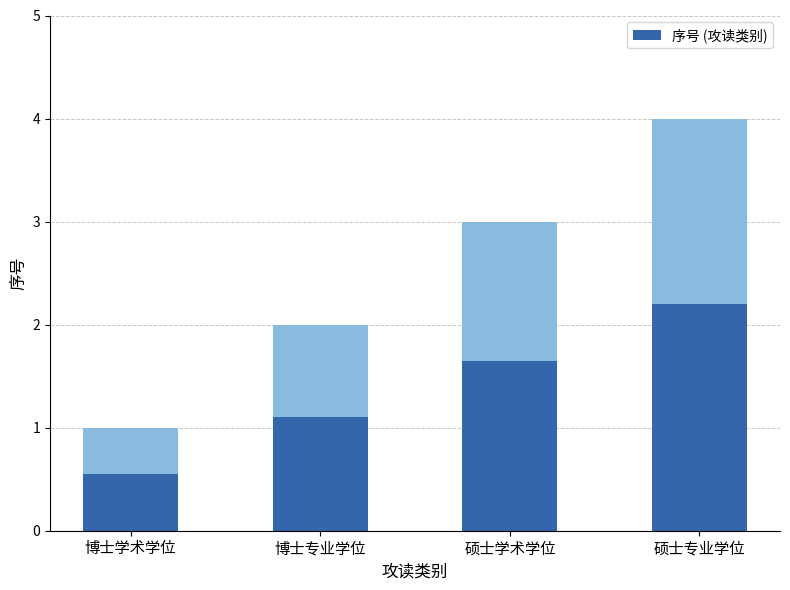

What is the approximate value at 博士学术学位?

0.6